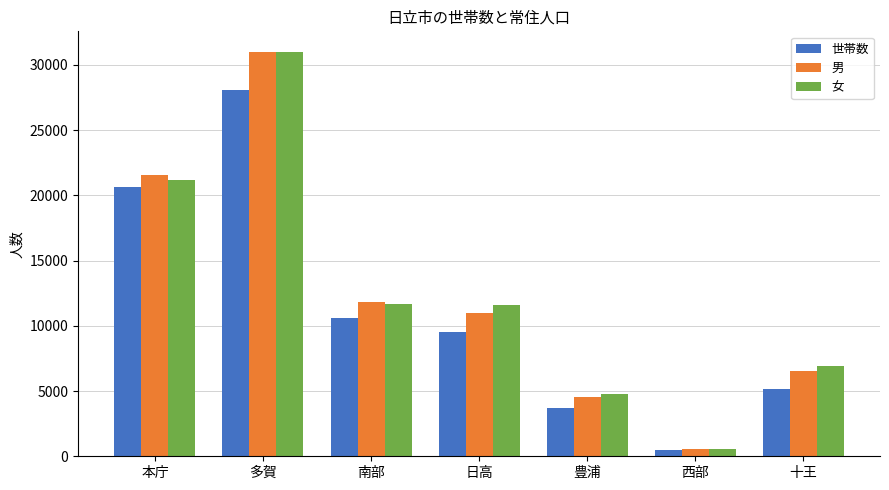

What is the label of the 7th bar from the left?

十王